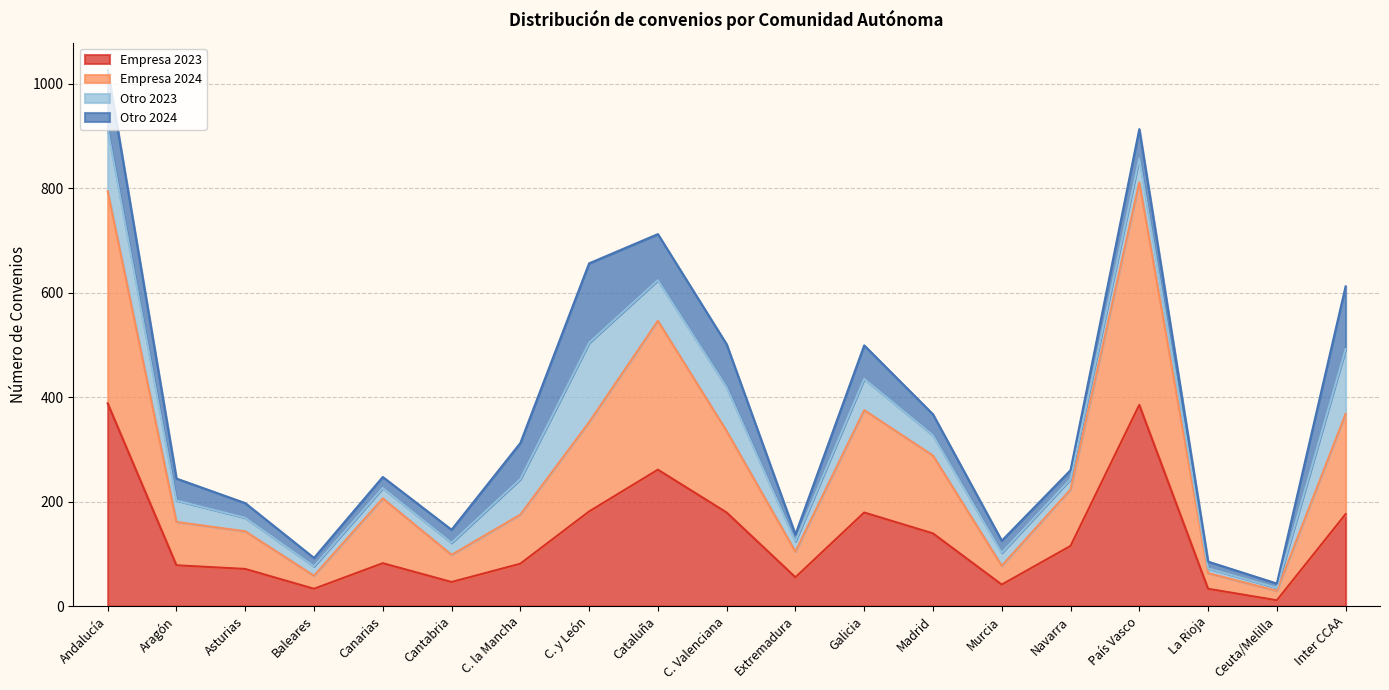

At which label does Empresa 2023 reach its minimum?

Ceuta/Melilla